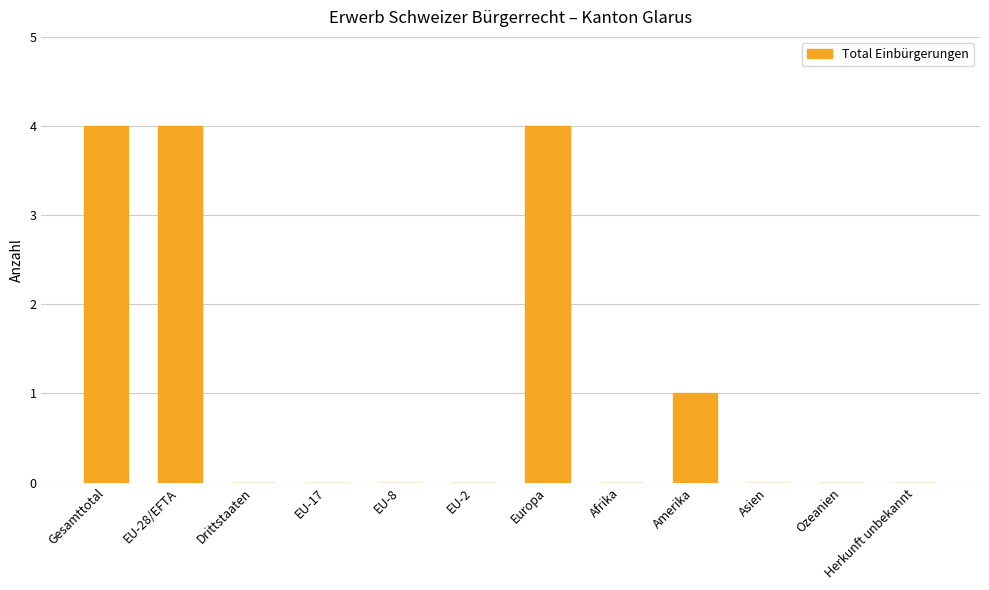

The value at EU-8 is -1. True or false?

False